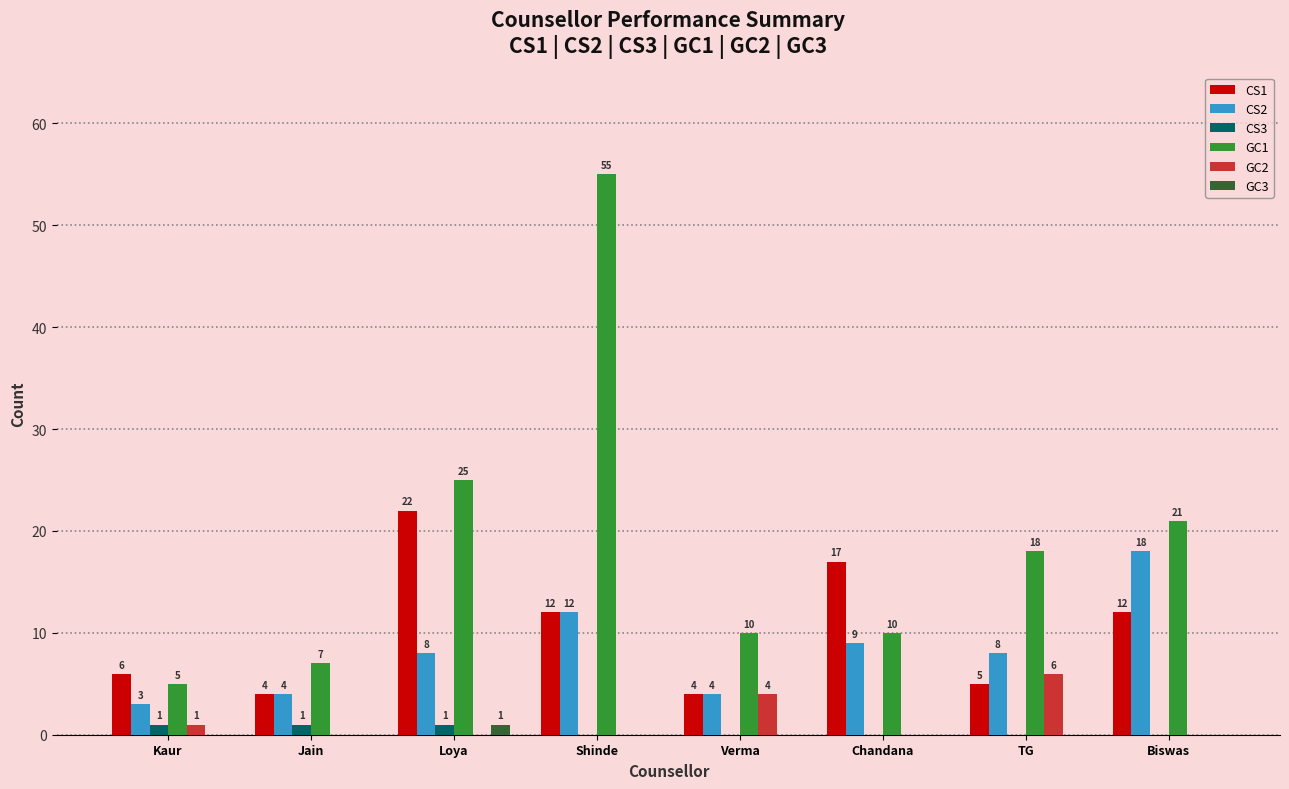

Between Verma and Chandana, which series saw the biggest shift?

CS1